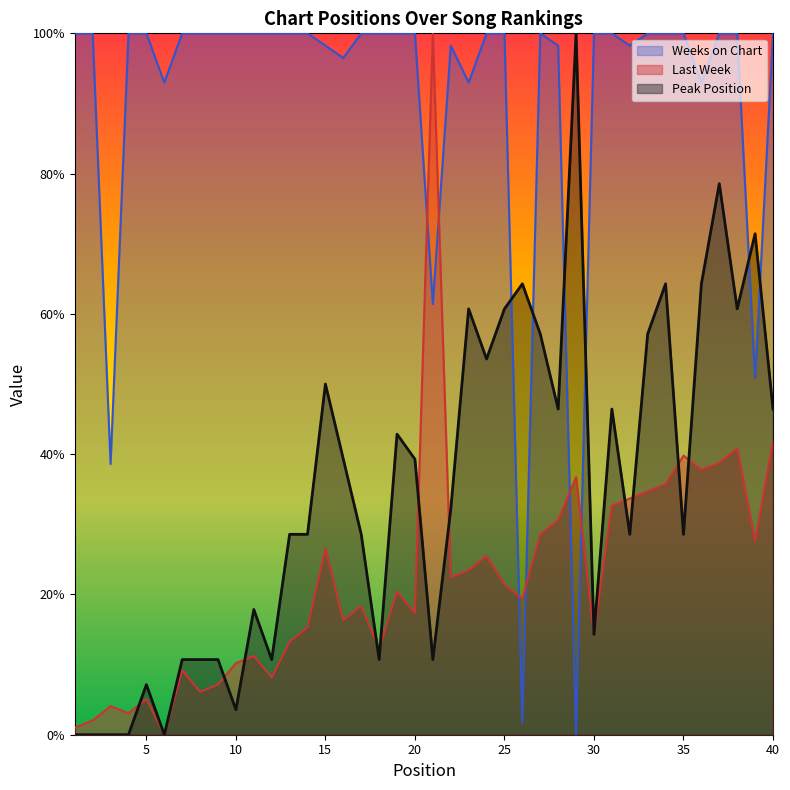

How many intersections are there between Weeks on Chart and Peak Position?

6